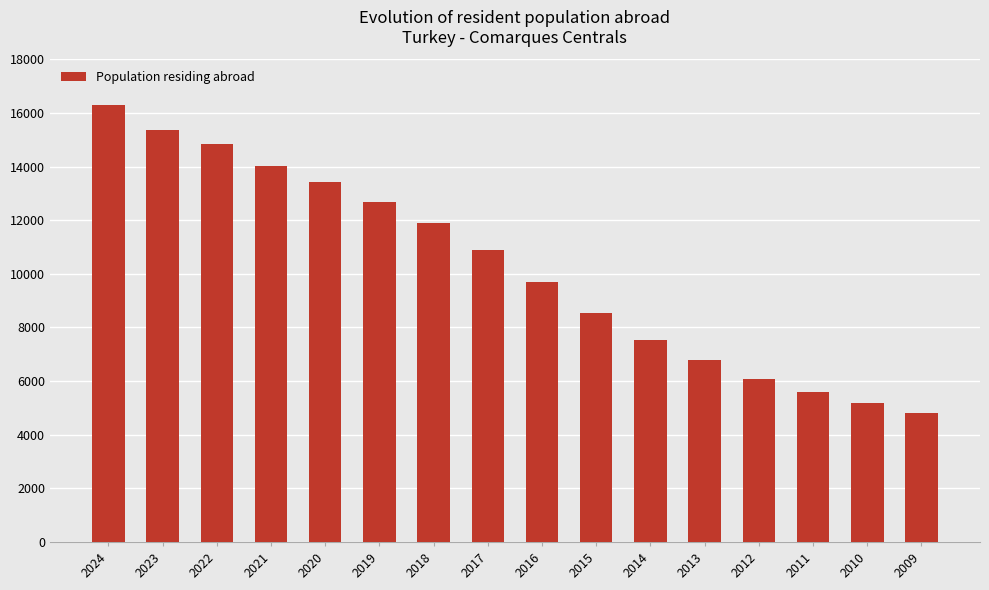

What is the value of the 16th bar from the left?

4820